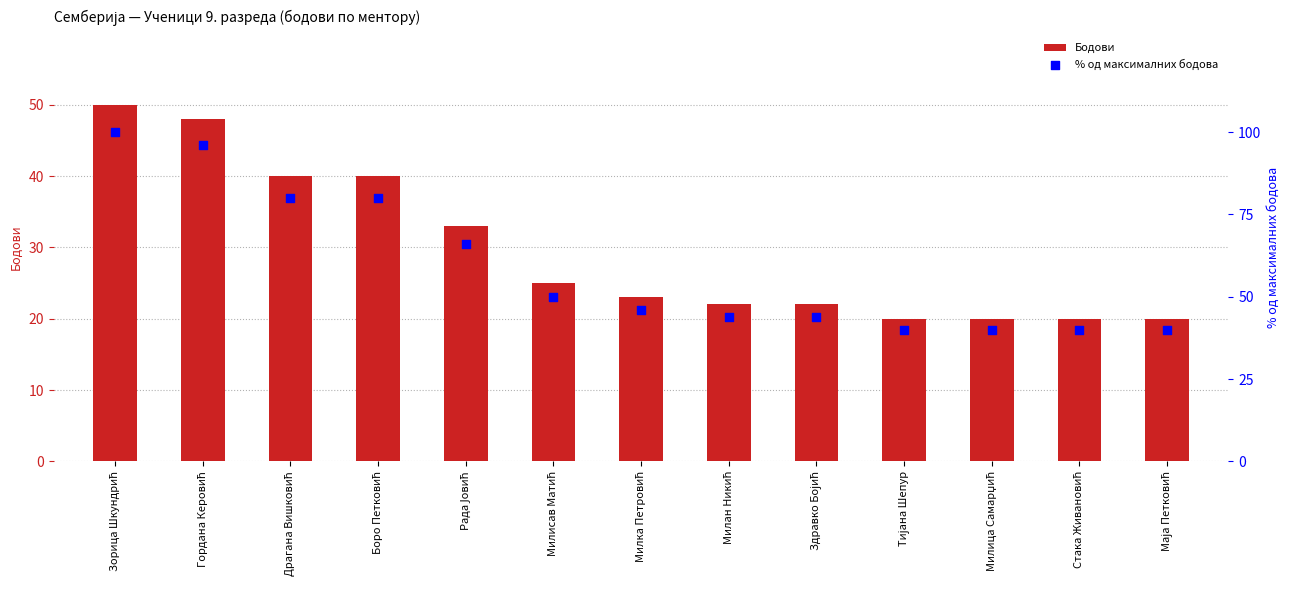

At how many categories does at least one series exceed 27?

13